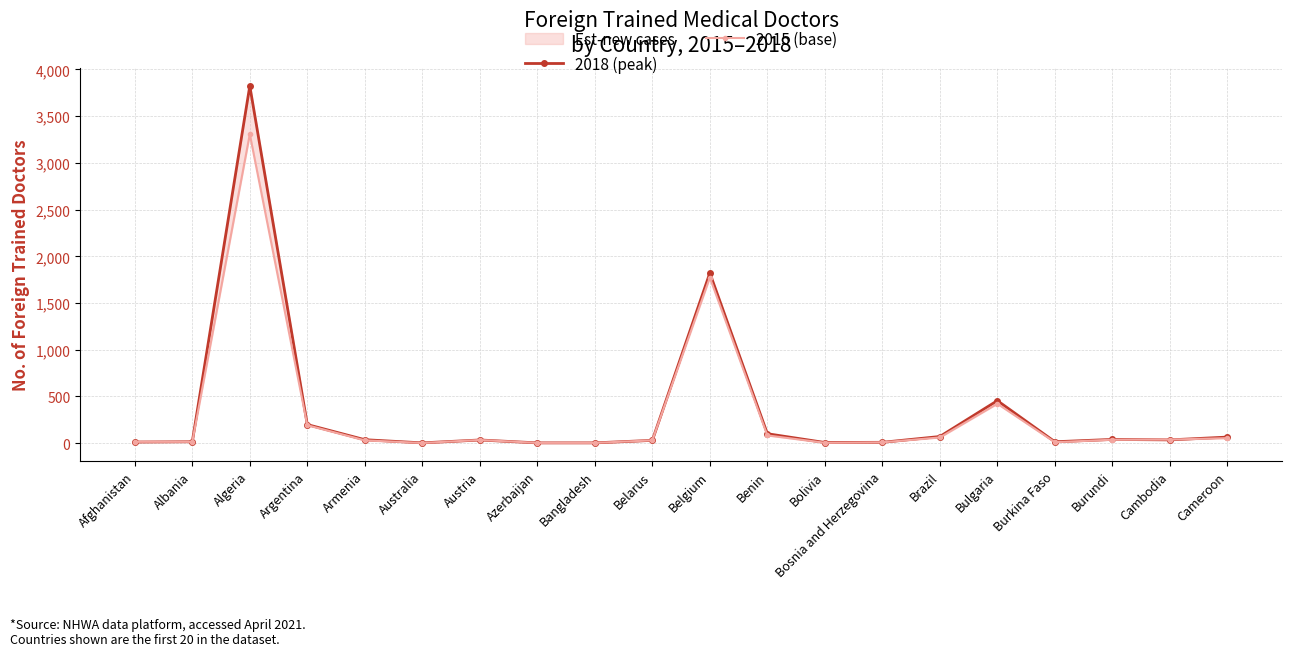

Which series ends up on top after the final intersection of 2018 (peak) and 2015 (base)?

2018 (peak)